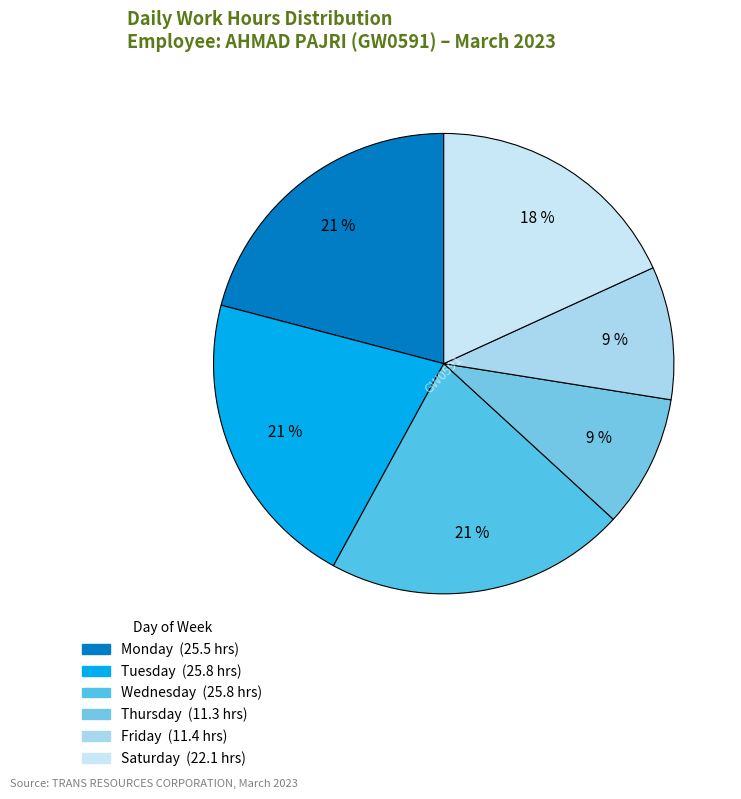

Count the number of slices in the pie.

6